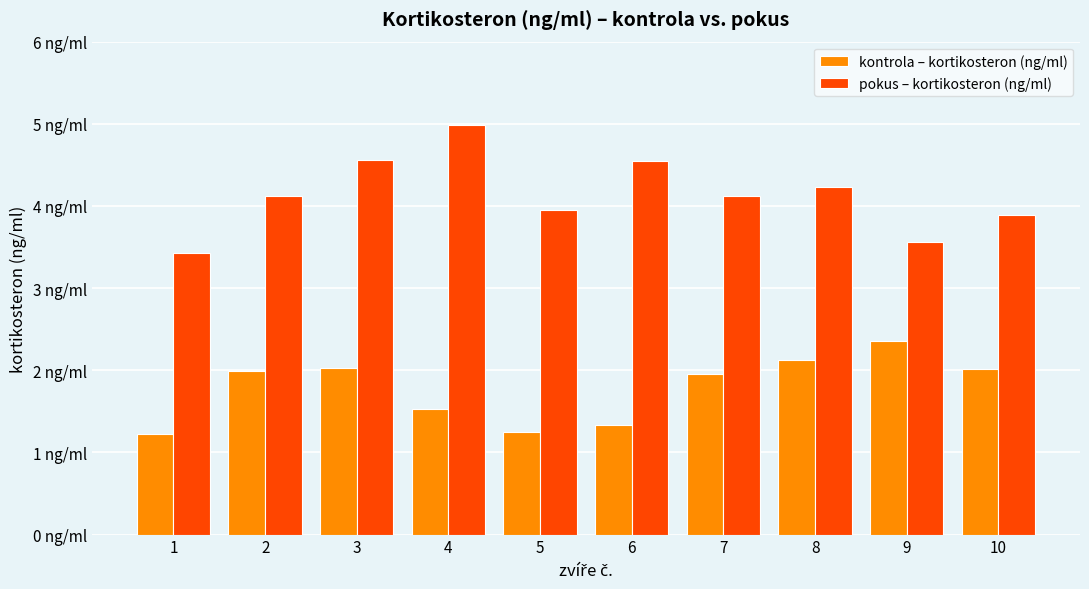

Which series has the largest total across all categories?

pokus – kortikosteron (ng/ml)